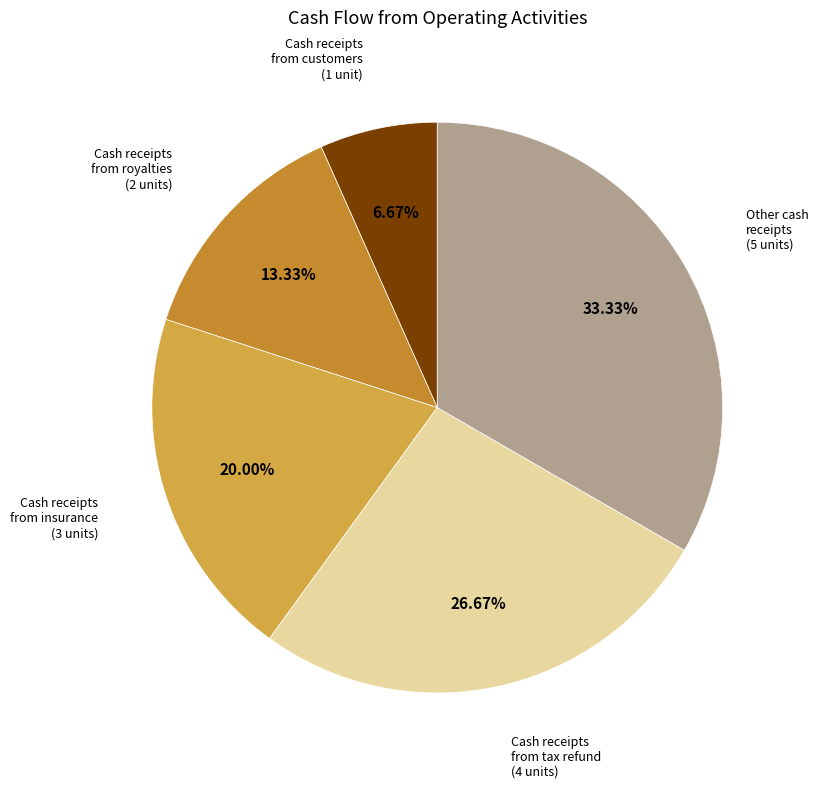

Count the number of slices in the pie.

5